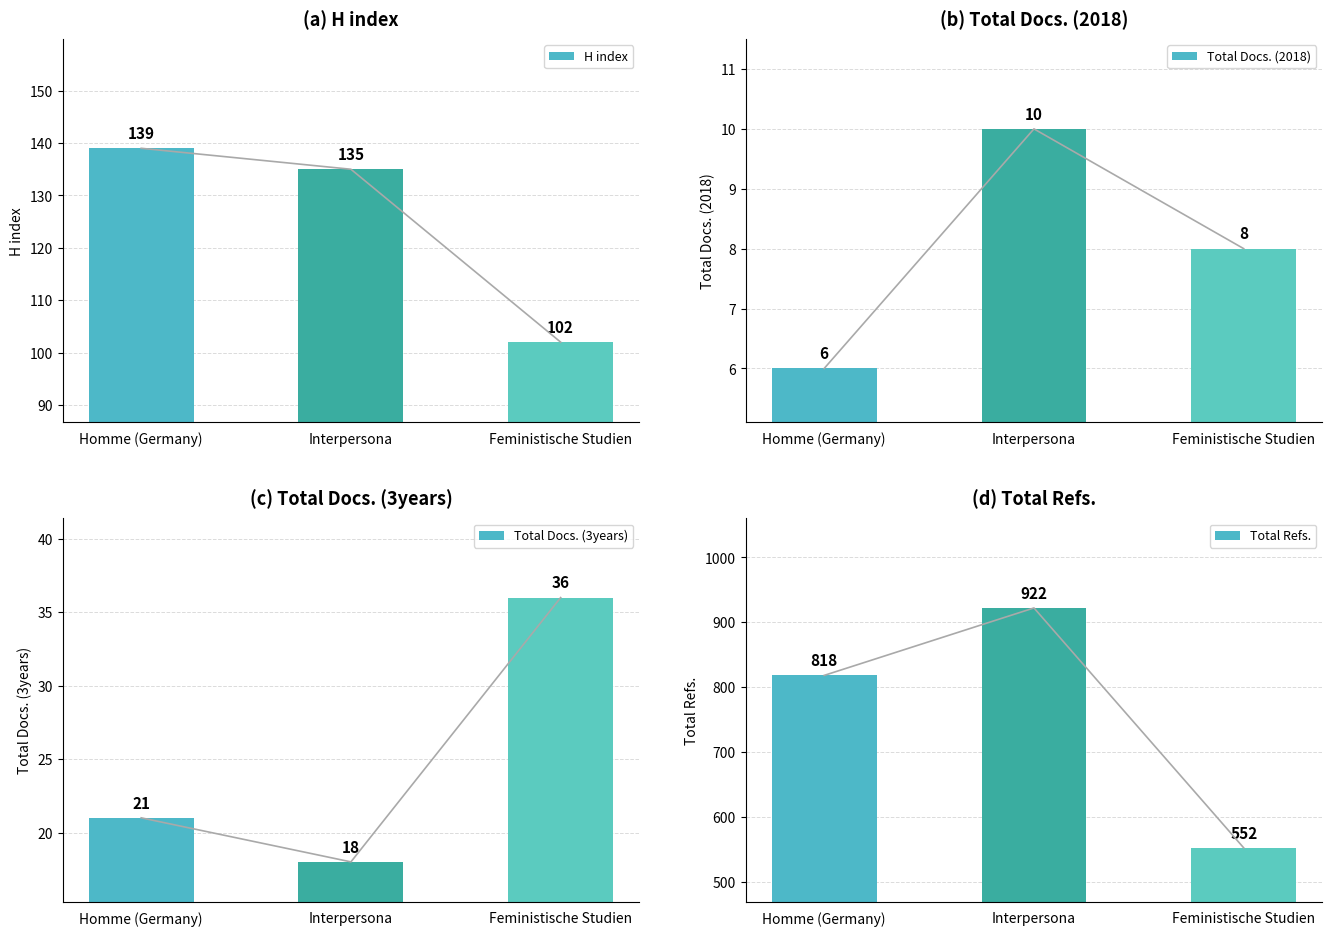

Which label corresponds to the smallest value in the chart?

Homme (Germany)